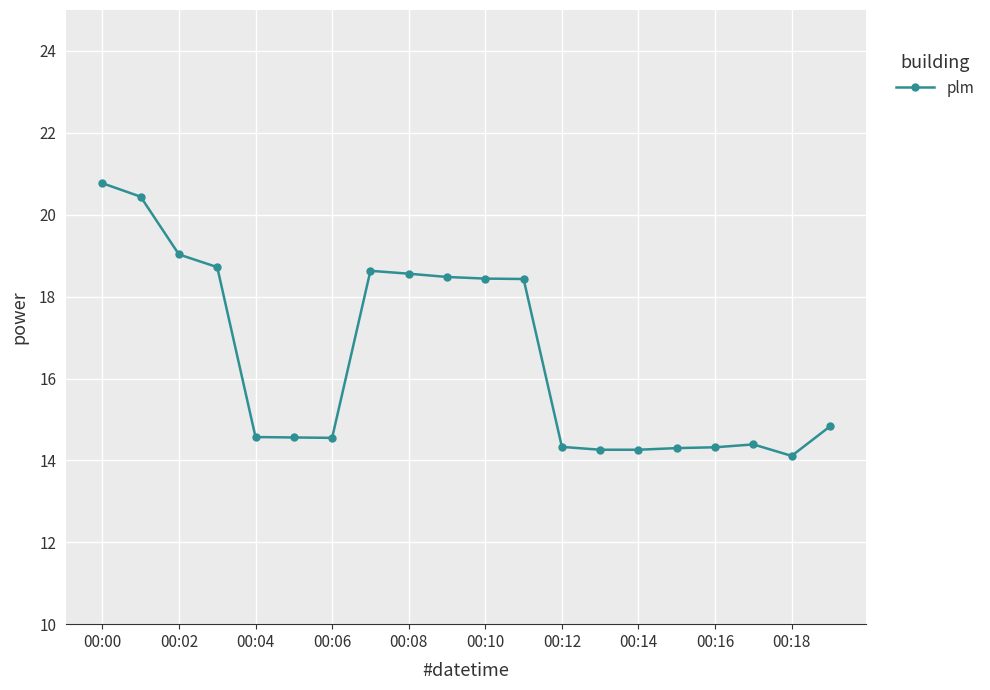

True or false: there are more than 1 points higher than both neighbors.

True